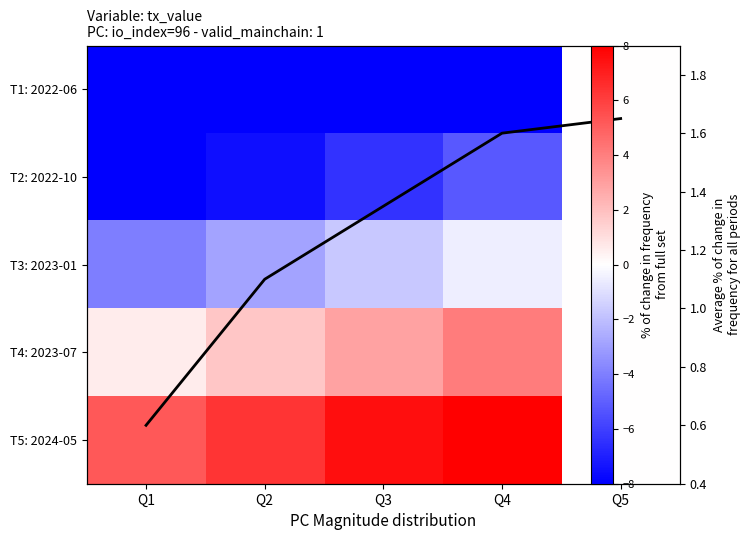

Count the number of categories in the chart.

5